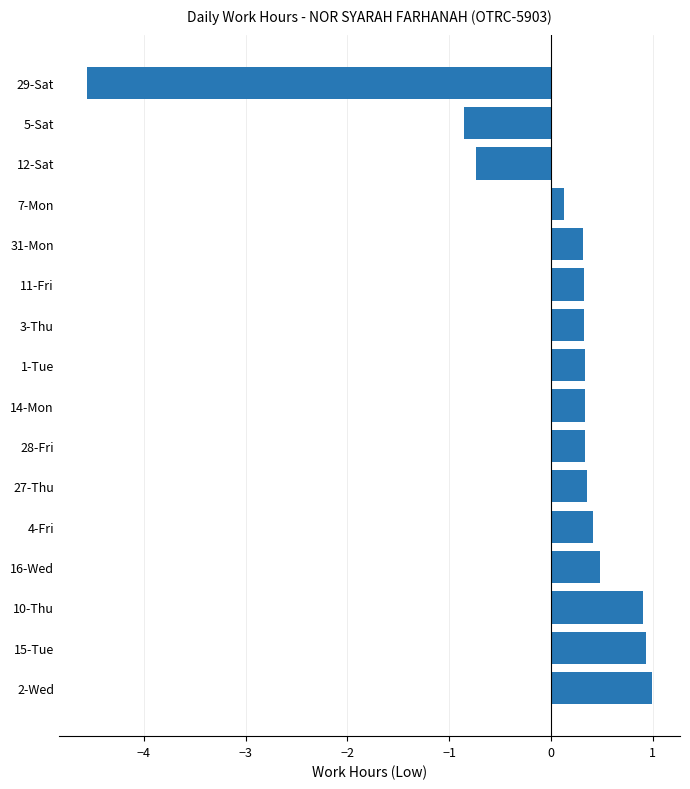

The chart shows a value of 0.3 at 14-Mon. True or false?

True